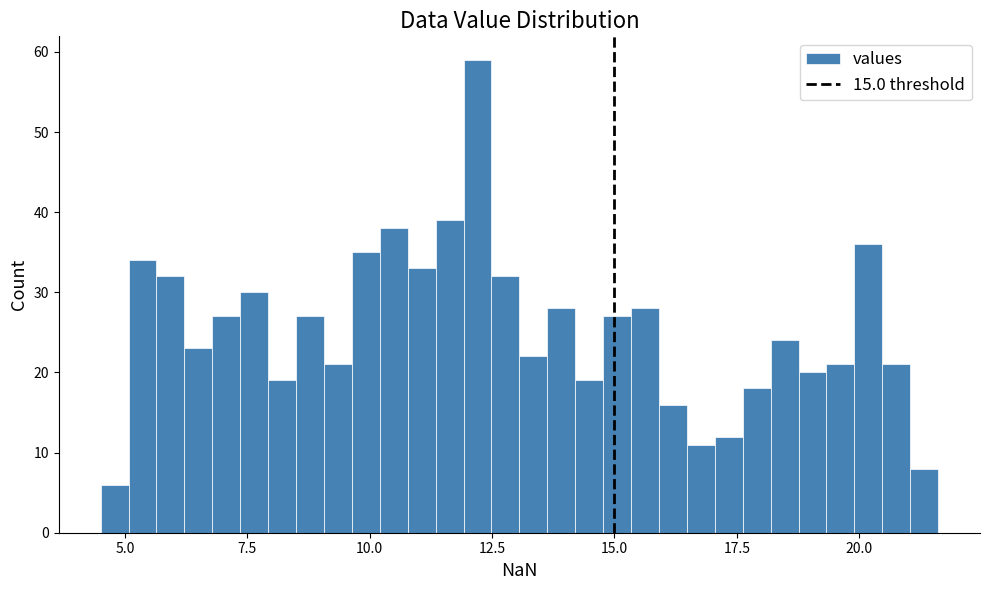

Read against the x-axis, roughly where is the centre of the tallest bar?

12.0